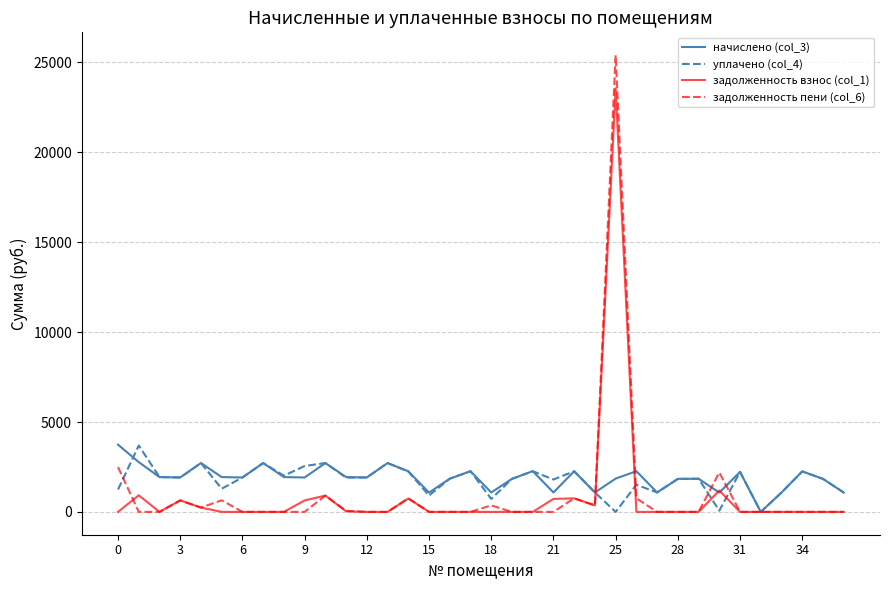

What is the difference between the maximum and minimum values in the начислено (col_3) series?

3738.6